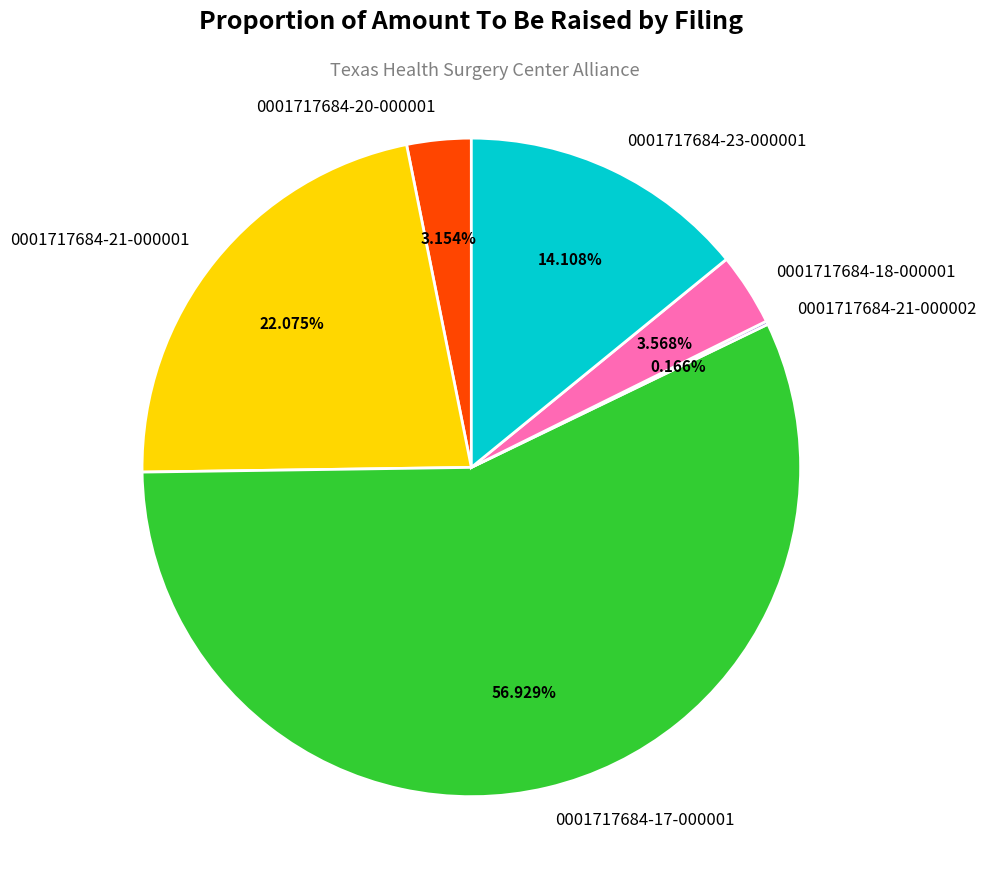

To the nearest percent, what is the average slice percentage?

17%